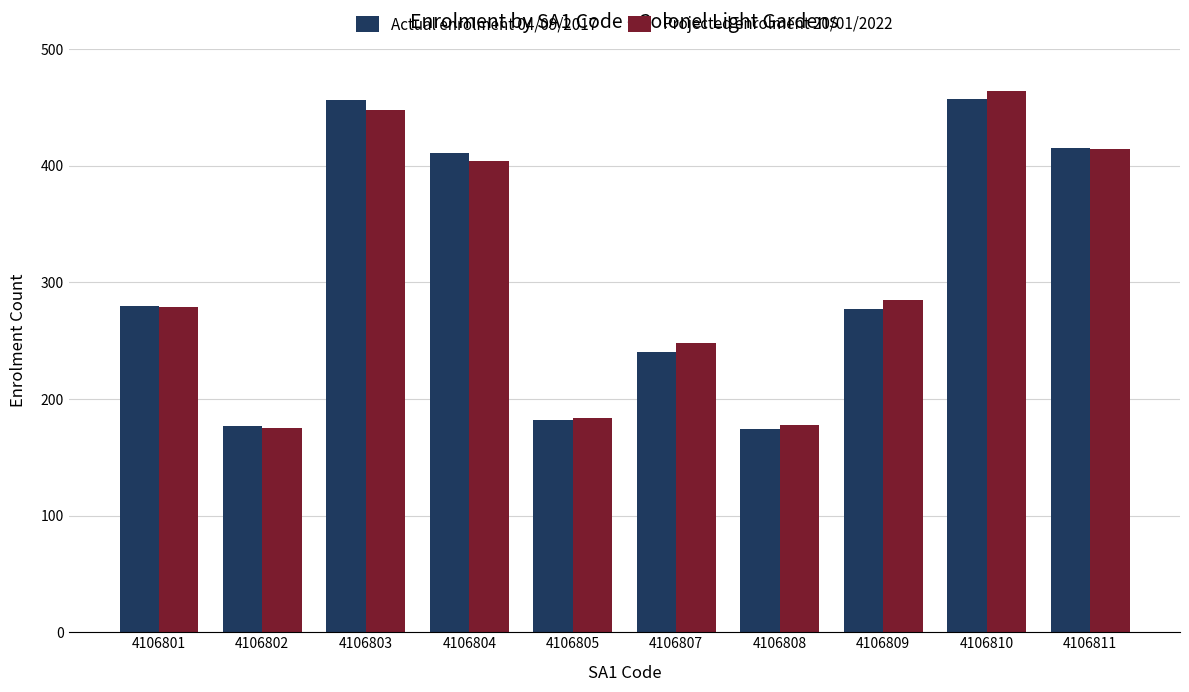

The value of Actual enrolment 04/09/2017 at 4106805 is 182. True or false?

True